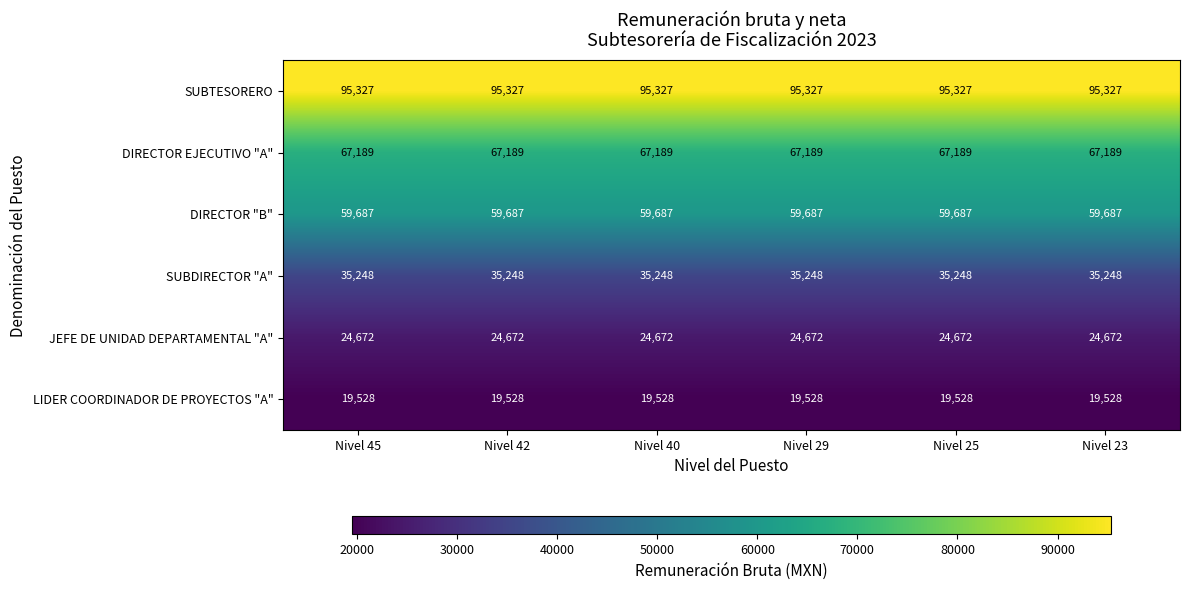

At Nivel 45, list the series in order from largest to smallest.

SUBTESORERO, DIRECTOR EJECUTIVO "A", DIRECTOR "B", SUBDIRECTOR "A", JEFE DE UNIDAD DEPARTAMENTAL "A", LIDER COORDINADOR DE PROYECTOS "A"